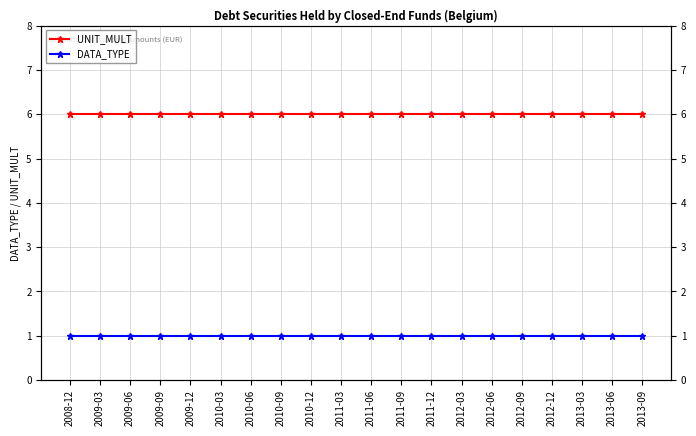

What is the sum of all UNIT_MULT values?

120